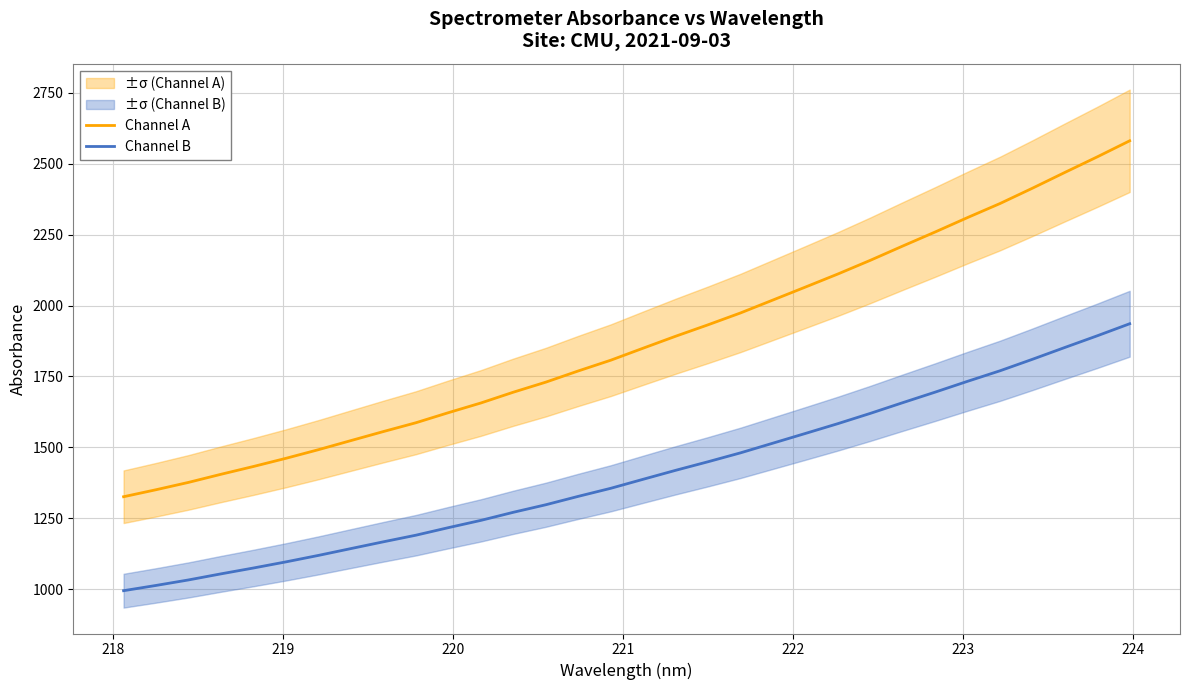

True or false: Channel A and Channel B cross at least once.

False